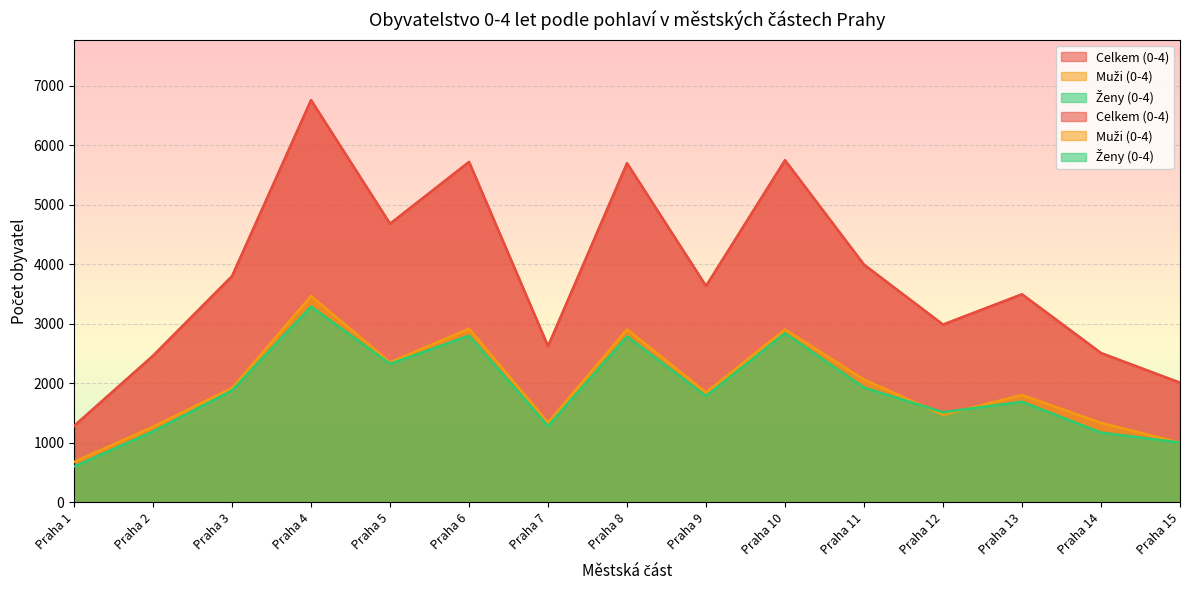

At which category does Ženy (0-4) reach its first local peak?

Praha 4